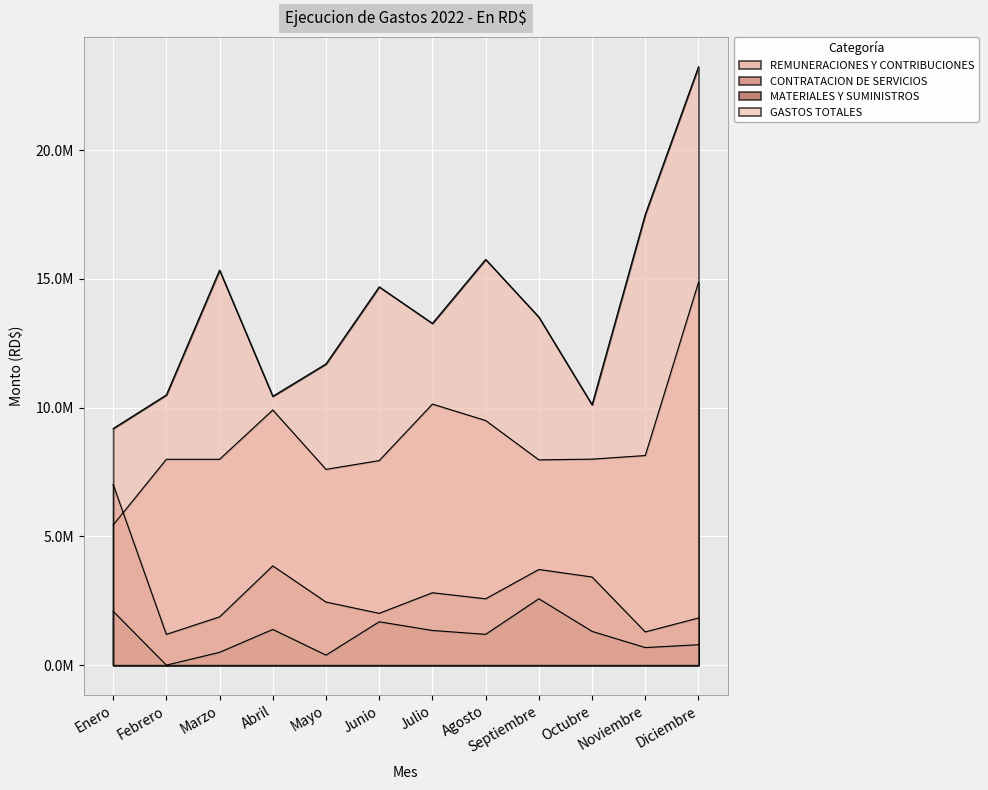

At Mayo, list the series in order from smallest to largest.

MATERIALES Y SUMINISTROS, CONTRATACION DE SERVICIOS, REMUNERACIONES Y CONTRIBUCIONES, GASTOS TOTALES